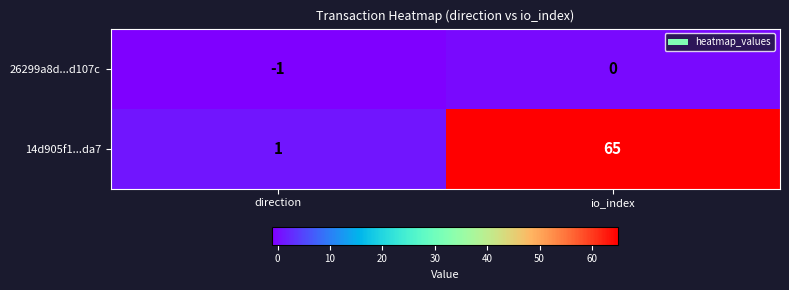

Between direction and io_index, which series saw the biggest shift?

14d905f1...da7